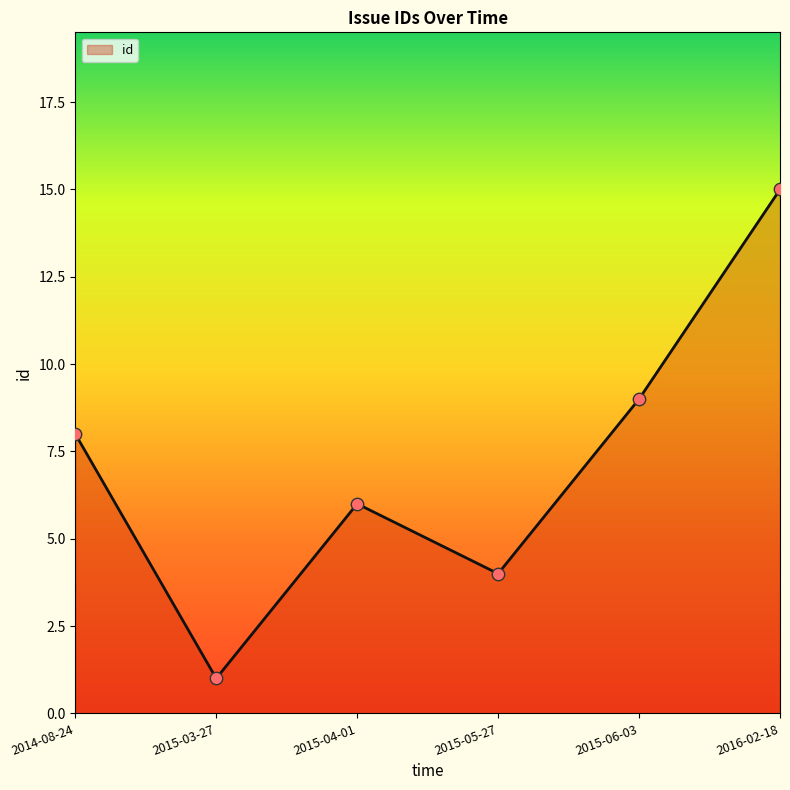

Which has a higher value, 2015-05-27 or 2015-06-03?

2015-06-03